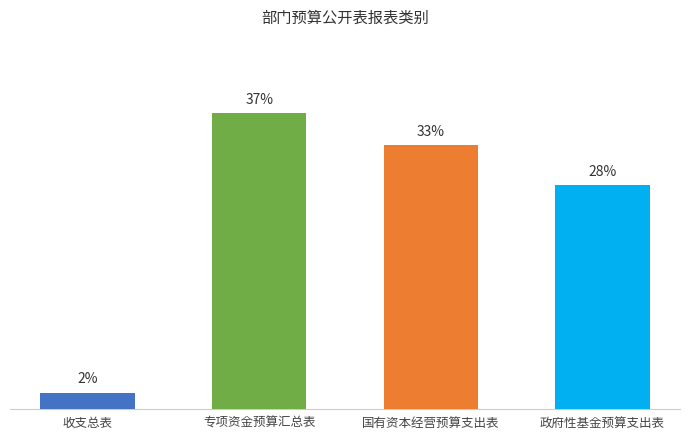

Which has a higher value, 专项资金预算汇总表 or 收支总表?

专项资金预算汇总表